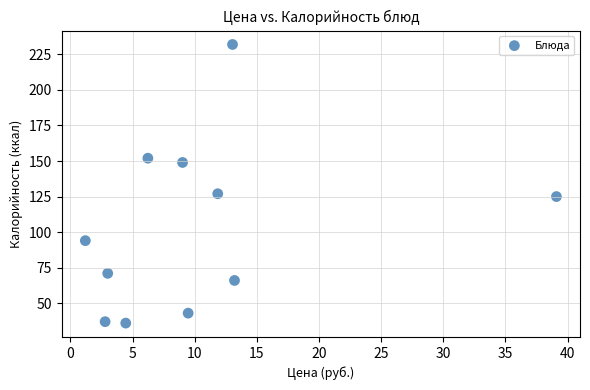

What is the range of Y values (max minus min)?

196